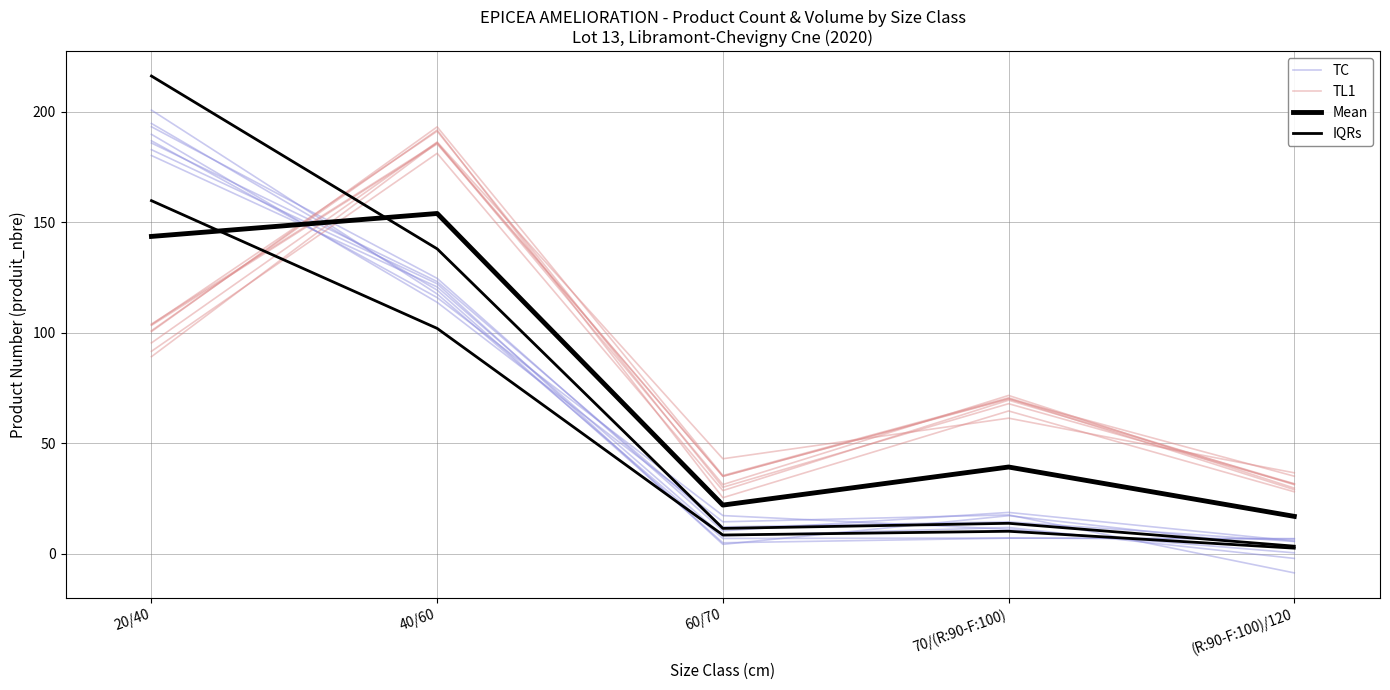

The Mean series shows 143.6 at 20/40. True or false?

True